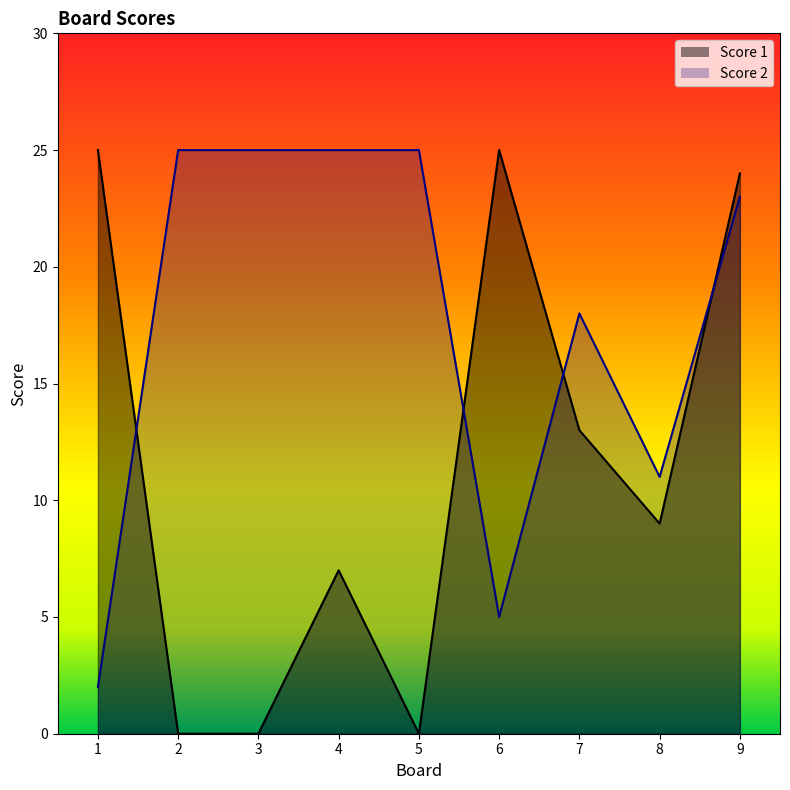

Between 6 and 3, which is larger?

6